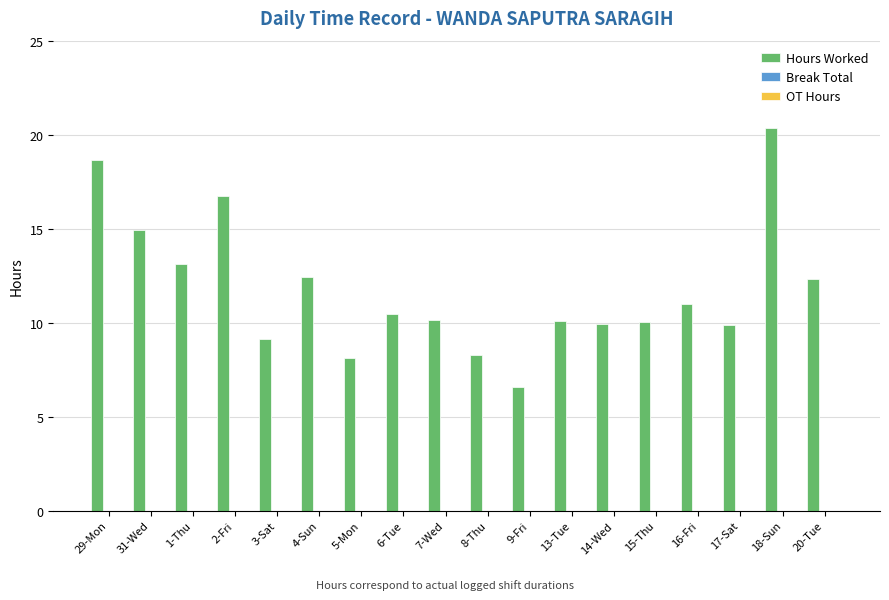

What is the value of the 12th bar from the left?

10.1